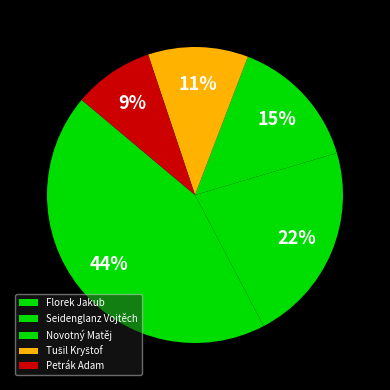

Is Novotný Matěj the majority of the pie?

No